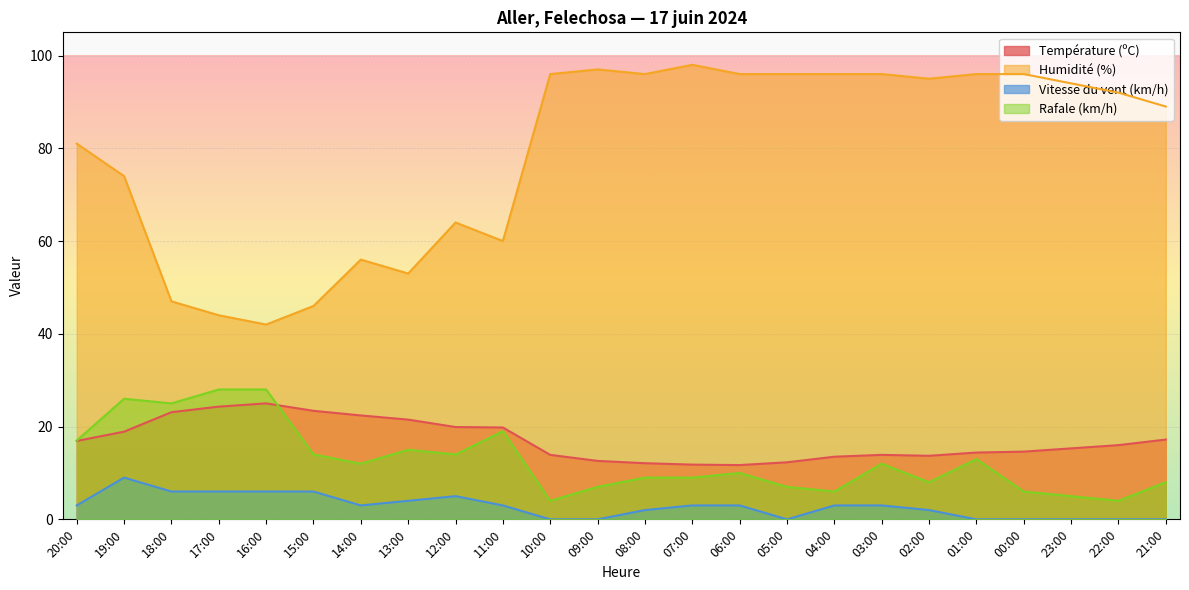

Where does the Rafale (km/h) series first go above 12?

20:00